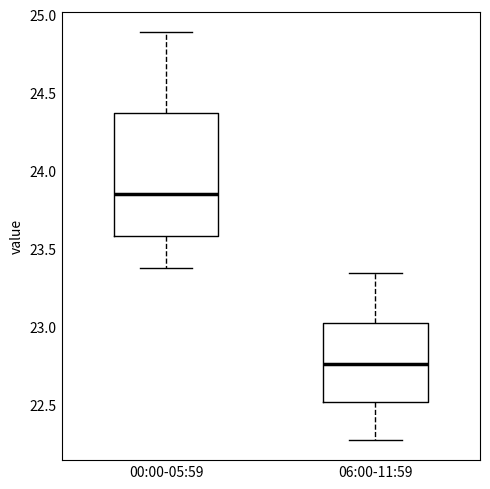

Reading left to right, transcribe this box plot: for each box, give where its median line is, the range the box spans, and where its two whiskers end, as read against the y-axis. The values are not printed on the chart, so give them approximately, as read against the axis.

00:00-05:59: median 23.85, box 23.60 to 24.40, whiskers 23.40 to 24.90
06:00-11:59: median 22.75, box 22.50 to 23.05, whiskers 22.30 to 23.35